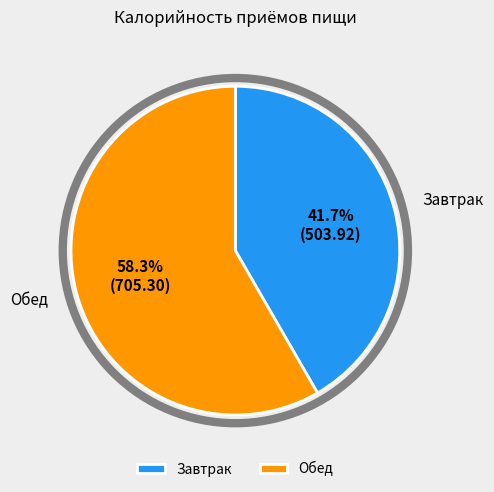

To the nearest percent, what percentage of the pie is Завтрак?

42%